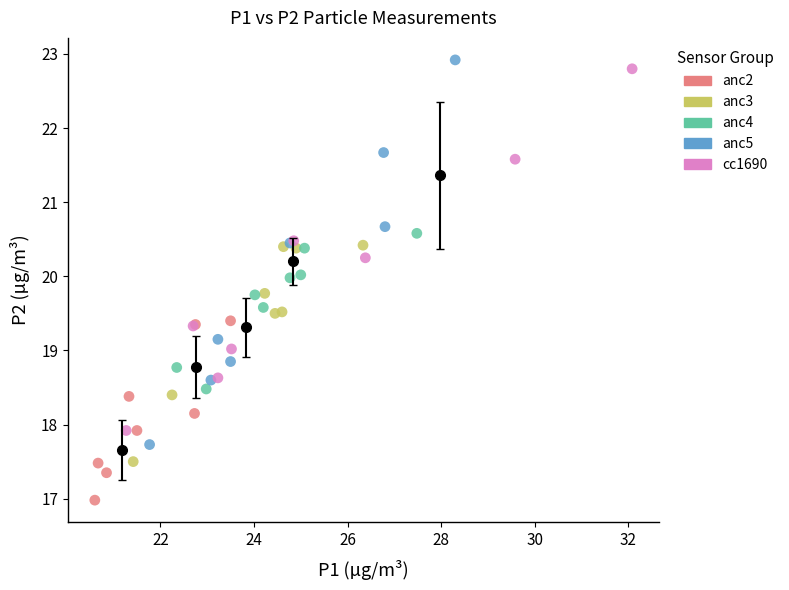

Which series has the largest Y range (max minus min)?

anc5